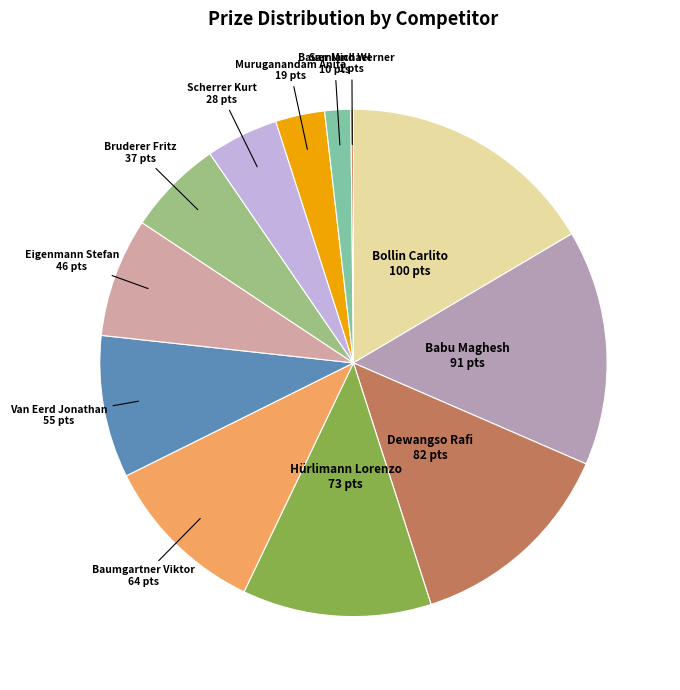

What is the largest slice in the pie chart?

Bollin Carlito